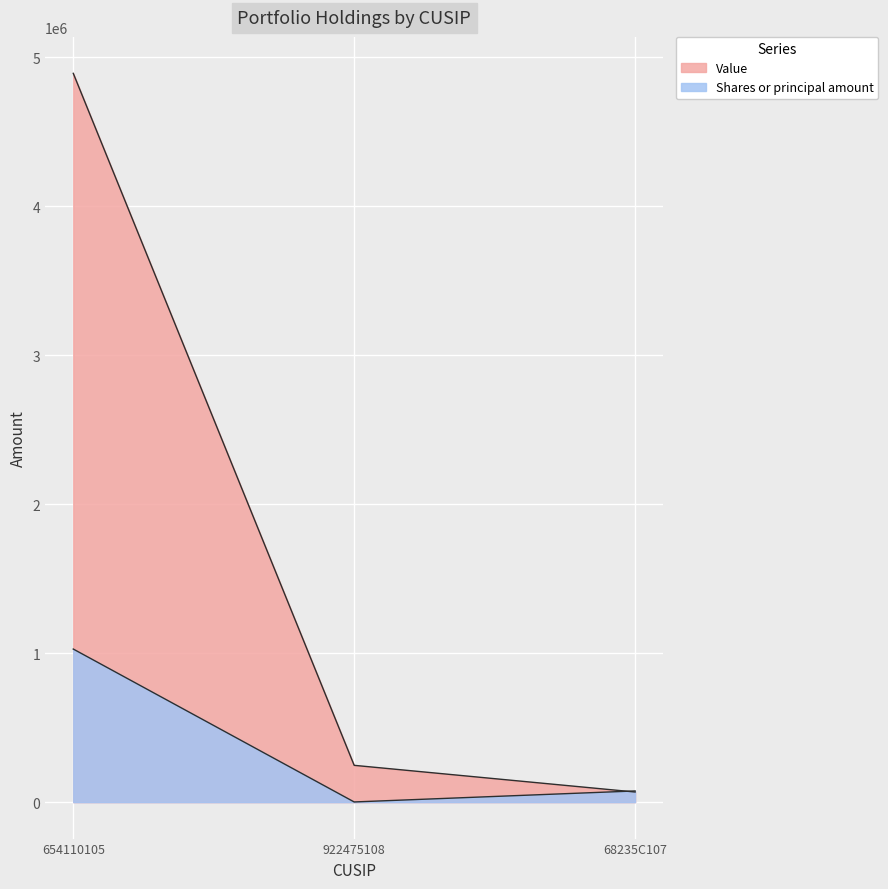

Rank the series at 922475108 from lowest to highest value.

Shares or principal amount, Value